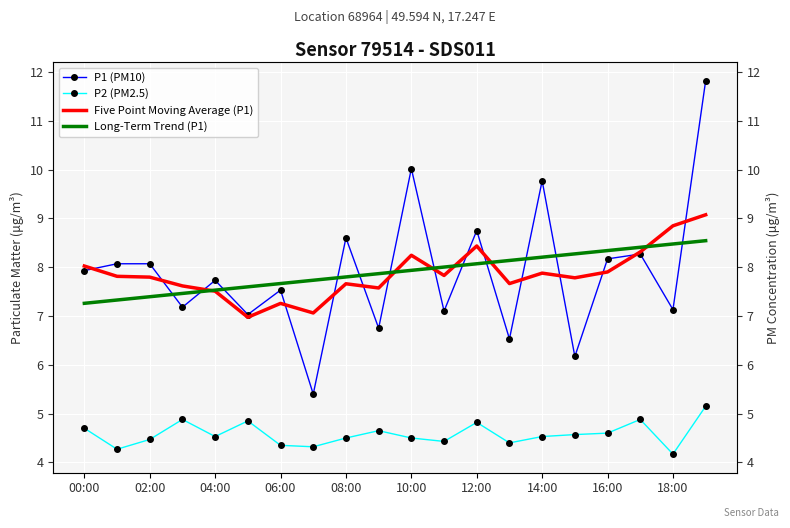

At which label does P2 (PM2.5) reach its minimum?

18:00